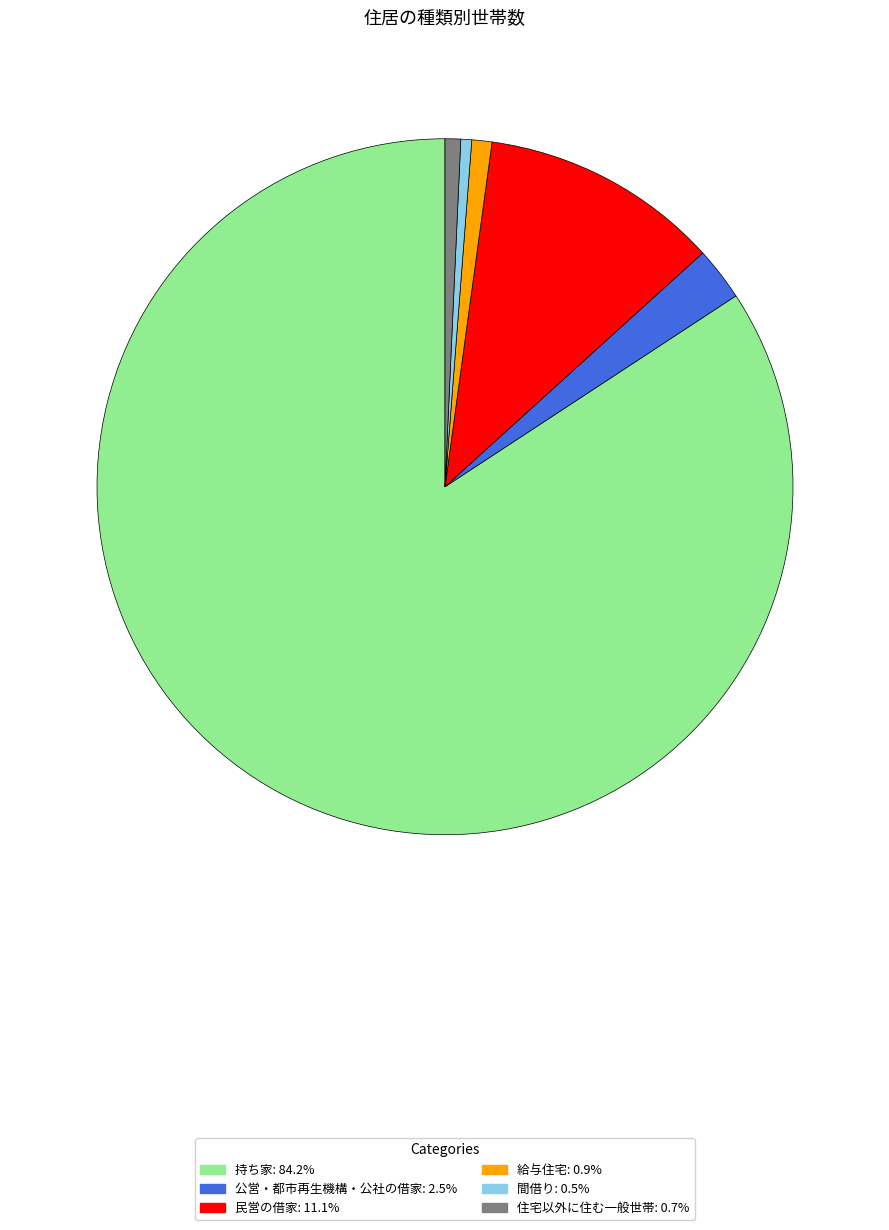

What is the ratio of the value at 公営・都市再生機構・公社の借家 to the value at 民営の借家?

0.2